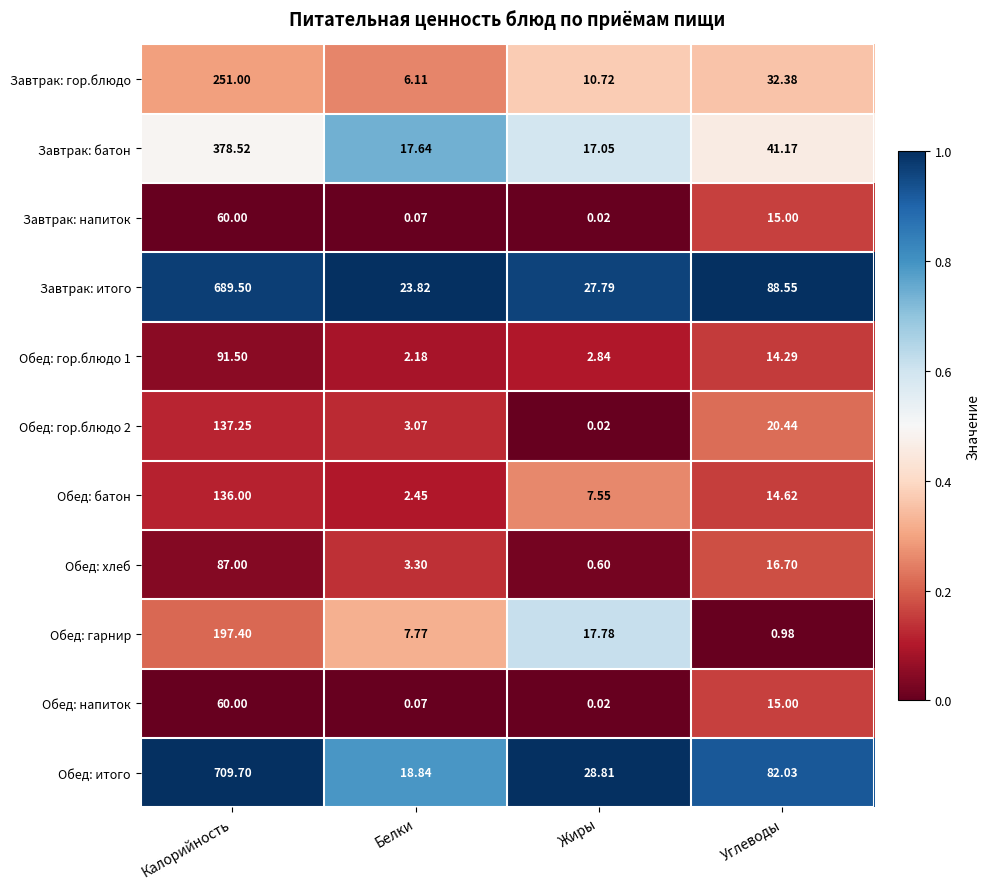

Which series changed the most between Калорийность and Углеводы?

Обед: итого